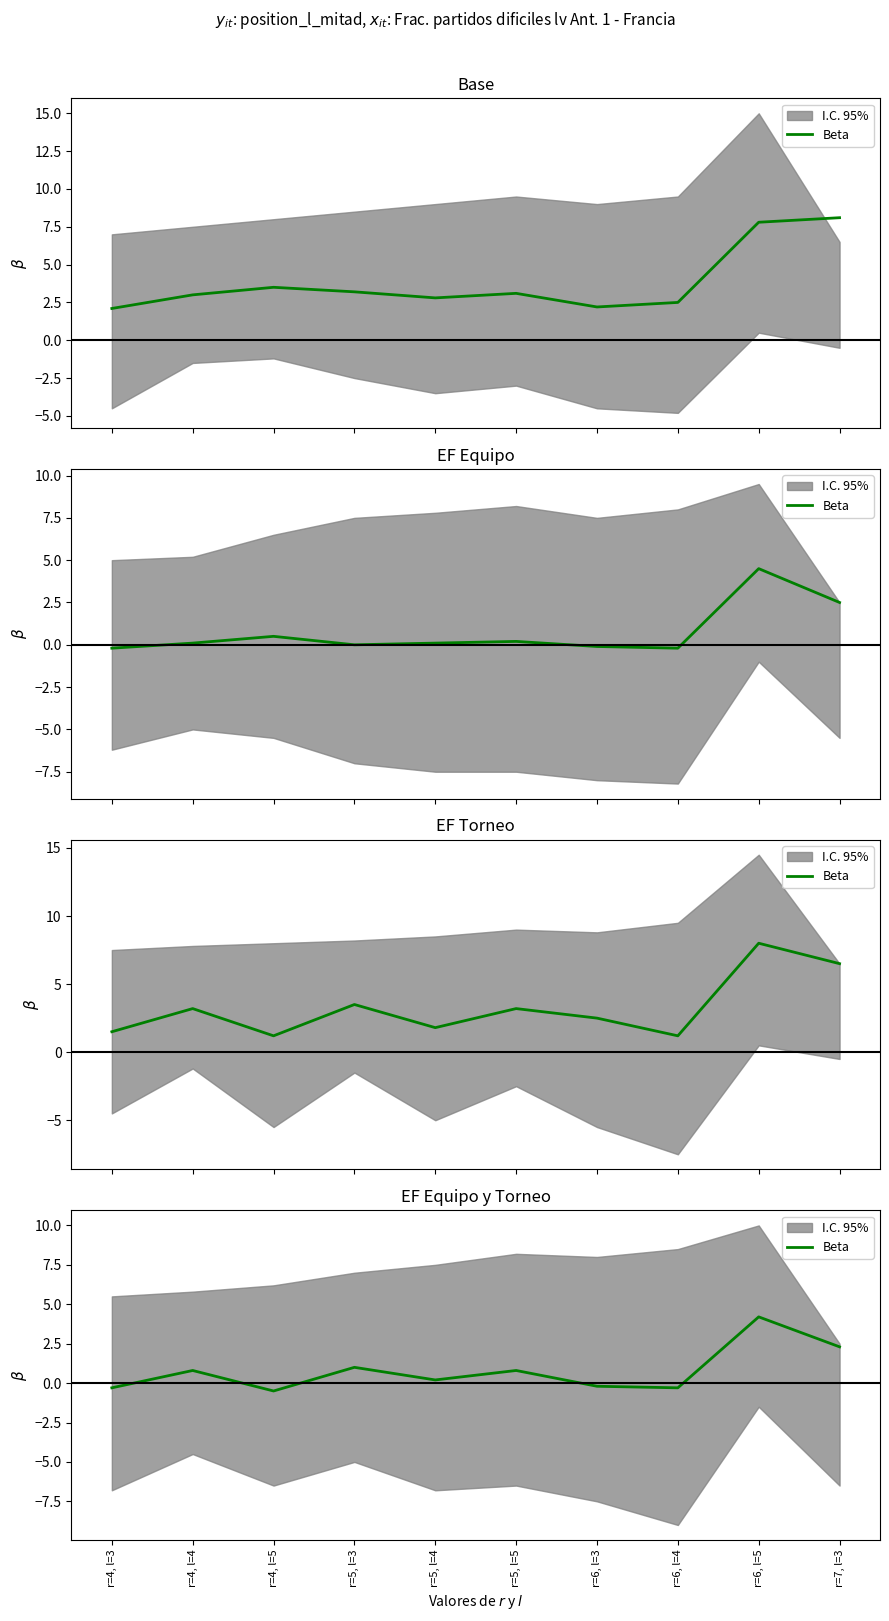

Rank the categories by value from lowest to highest.

r=4, l=5, r=4, l=3, r=6, l=4, r=6, l=3, r=5, l=4, r=4, l=4, r=5, l=5, r=5, l=3, r=7, l=3, r=6, l=5